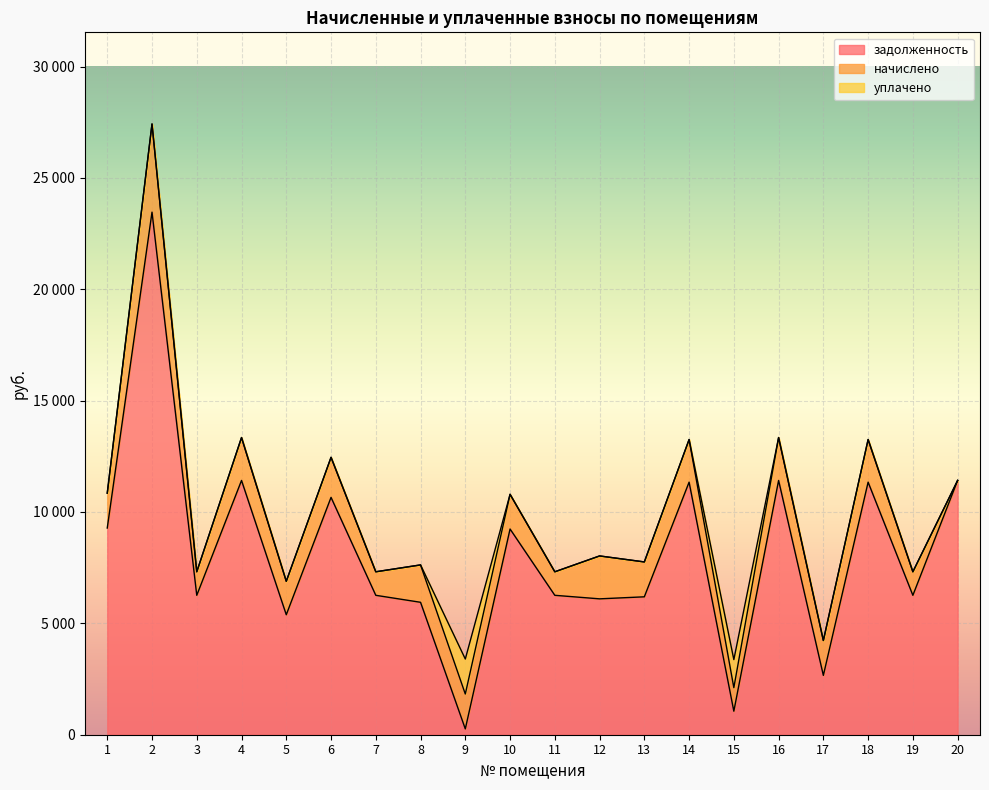

What is the difference between the second highest and minimum values in the задолженность series?

11154.4